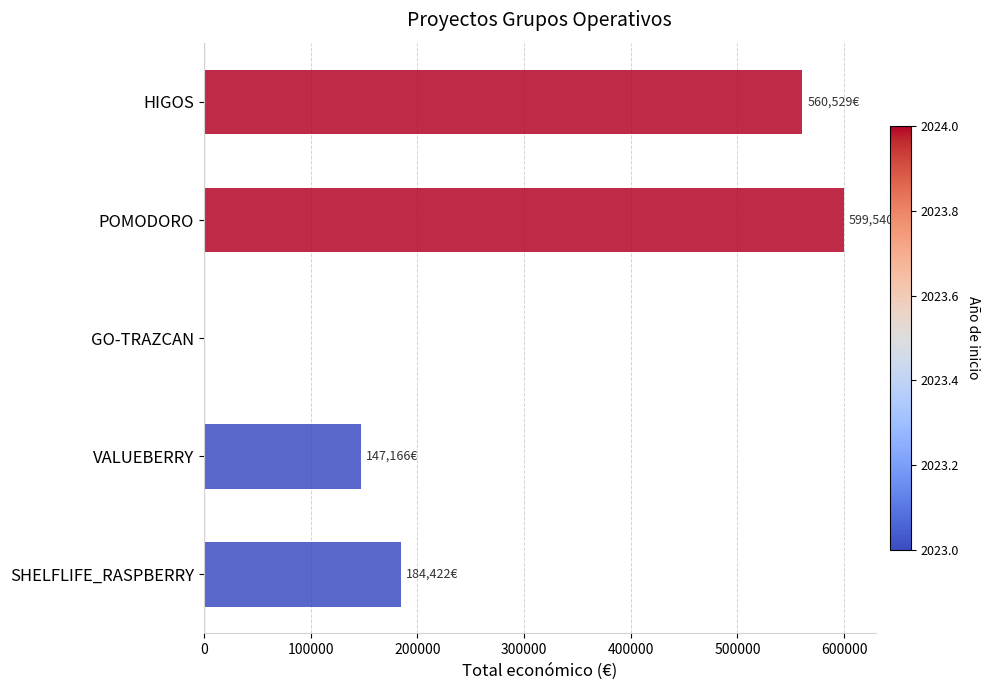

At which category does the chart reach its peak across all series?

POMODORO